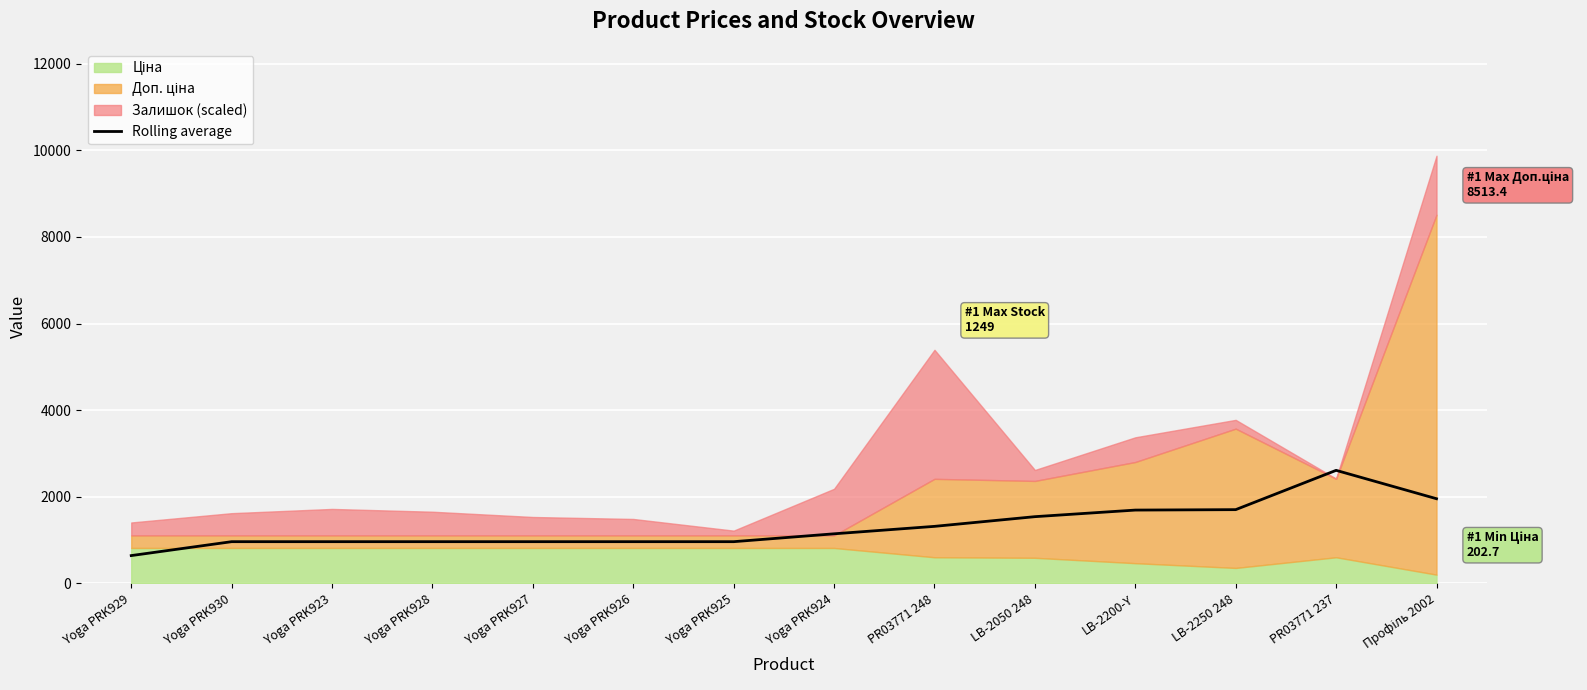

List the labels in order of value, largest first.

PR03771 237, Профіль 2002, LB-2250 248, LB-2200-Y, LB-2050 248, PR03771 248, Yoga PRK924, Yoga PRK930, Yoga PRK923, Yoga PRK928, Yoga PRK927, Yoga PRK926, Yoga PRK925, Yoga PRK929